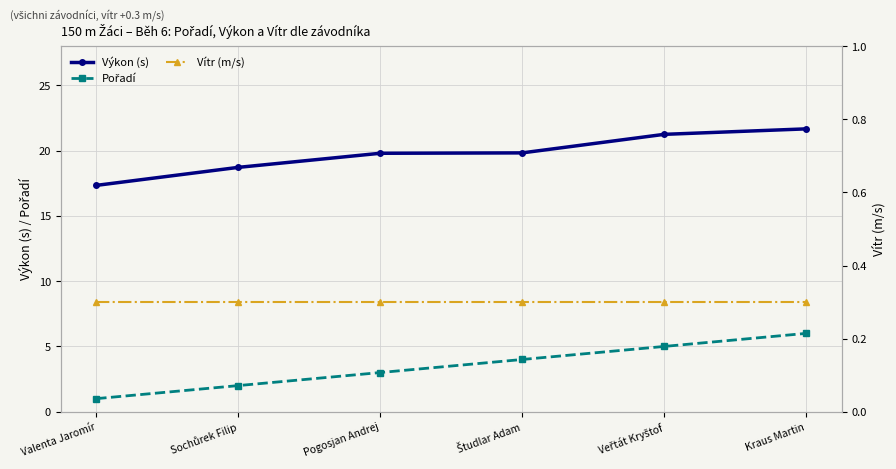

What is the label of the 5th point from the right?

Sochůrek Filip